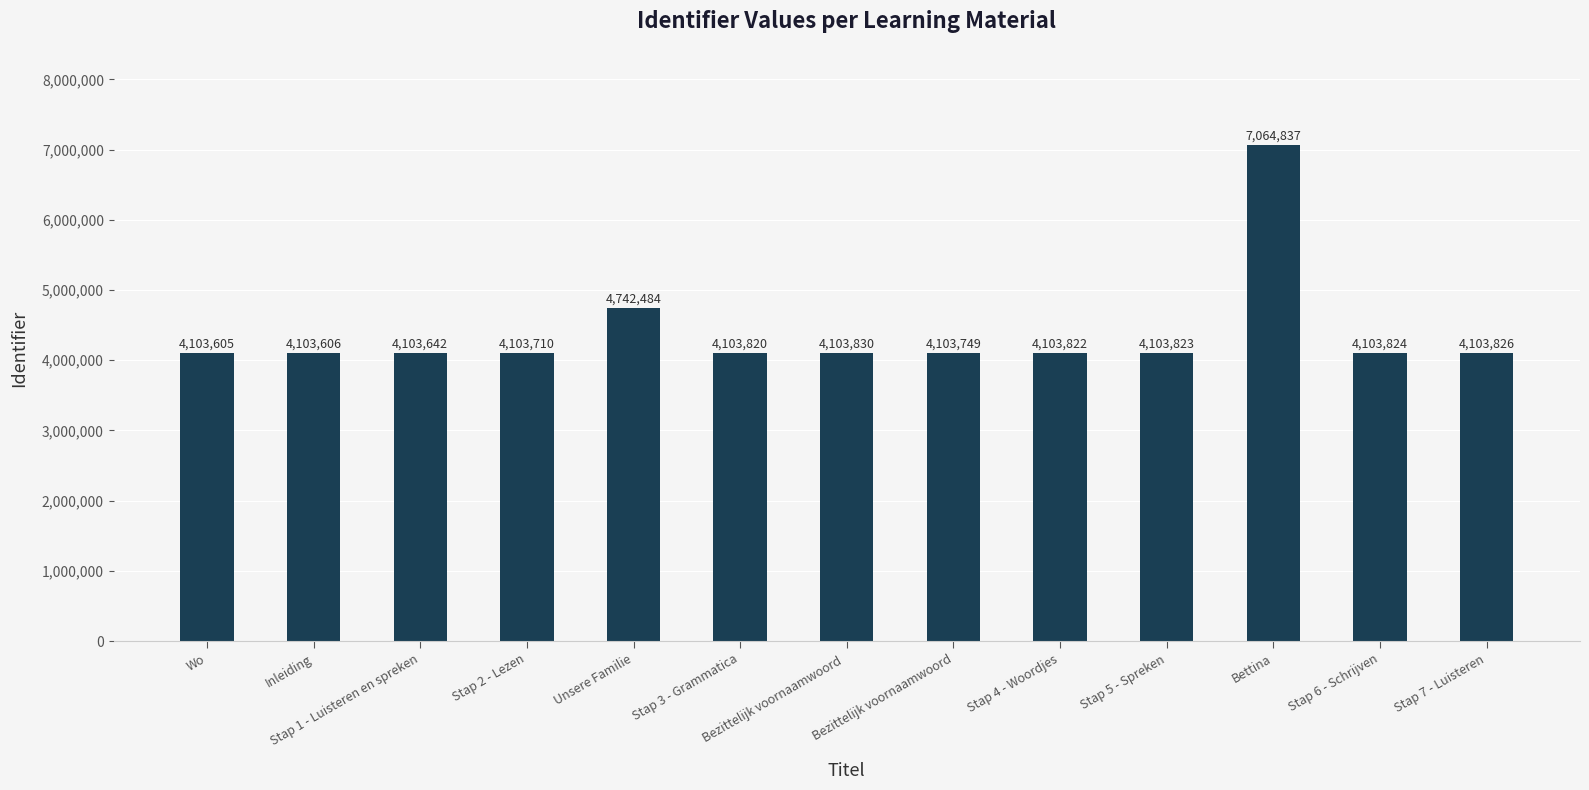

What is the average value?

4380660